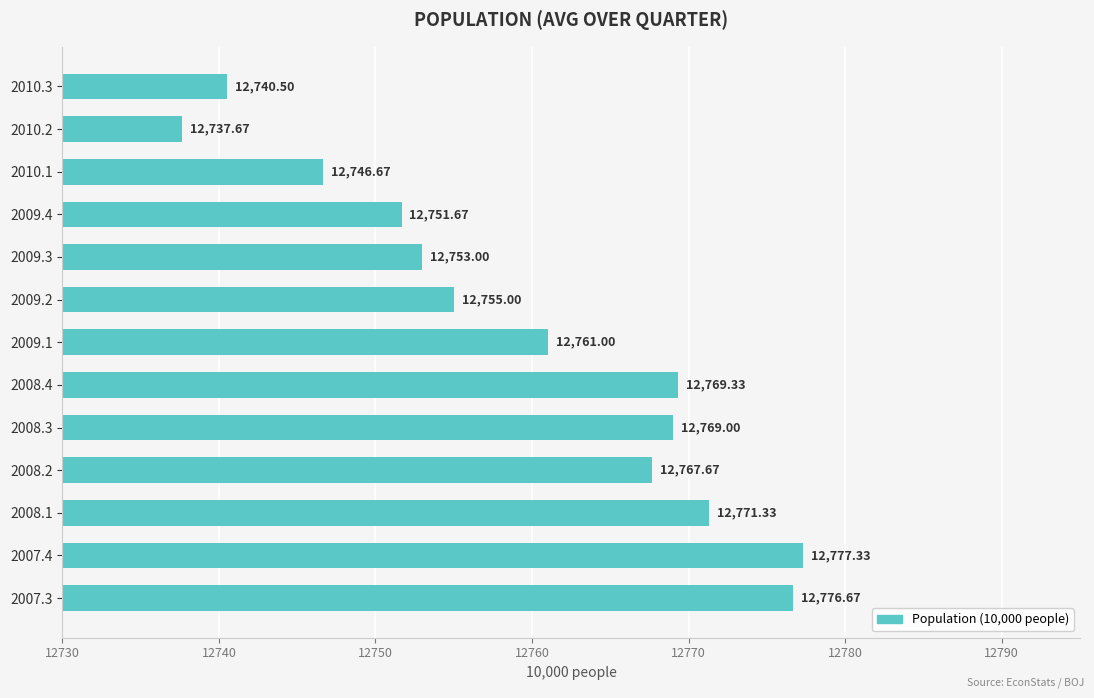

At which label is the value closest to 12757?

2009.2